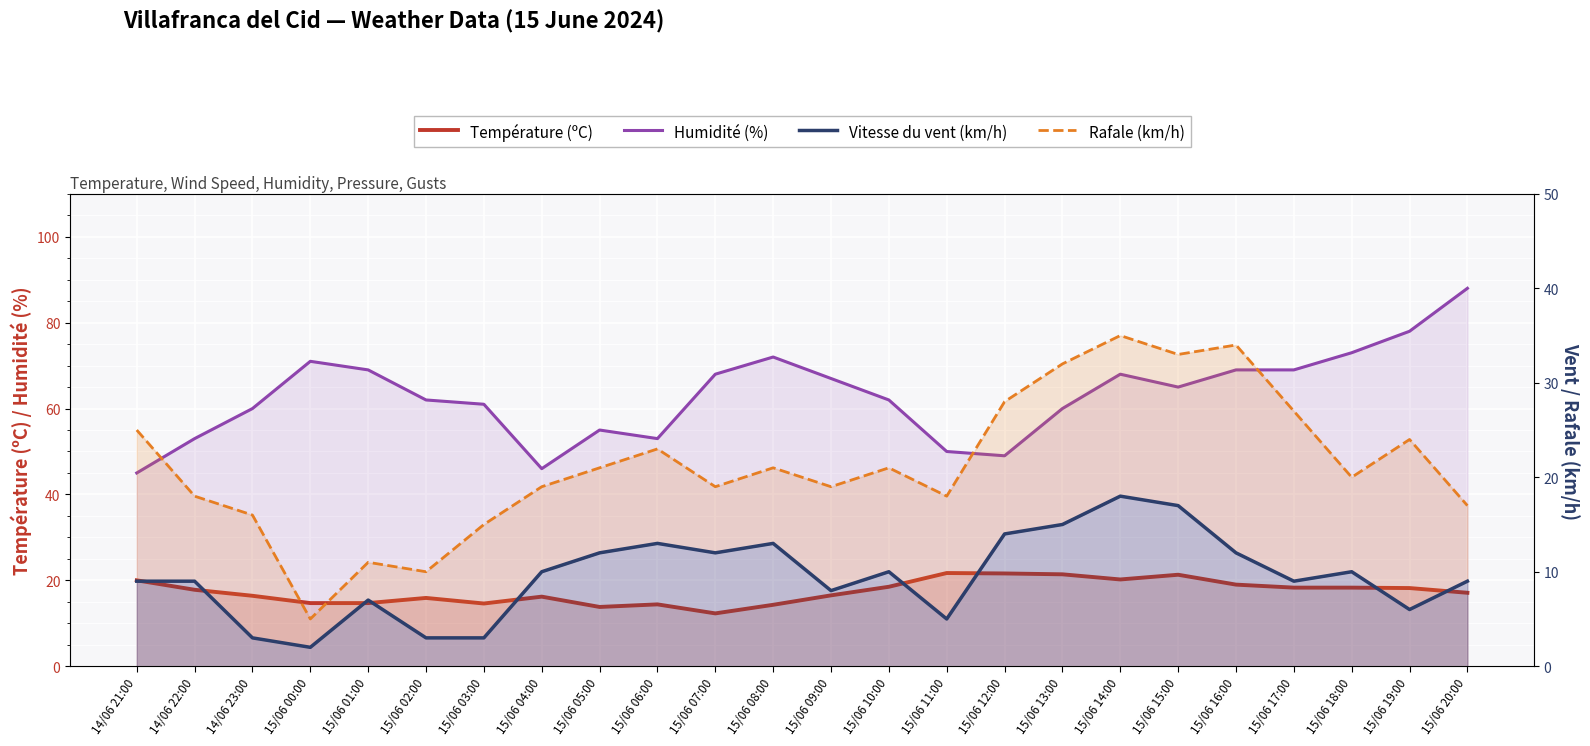

What is the minimum value shown in the chart?

2.0